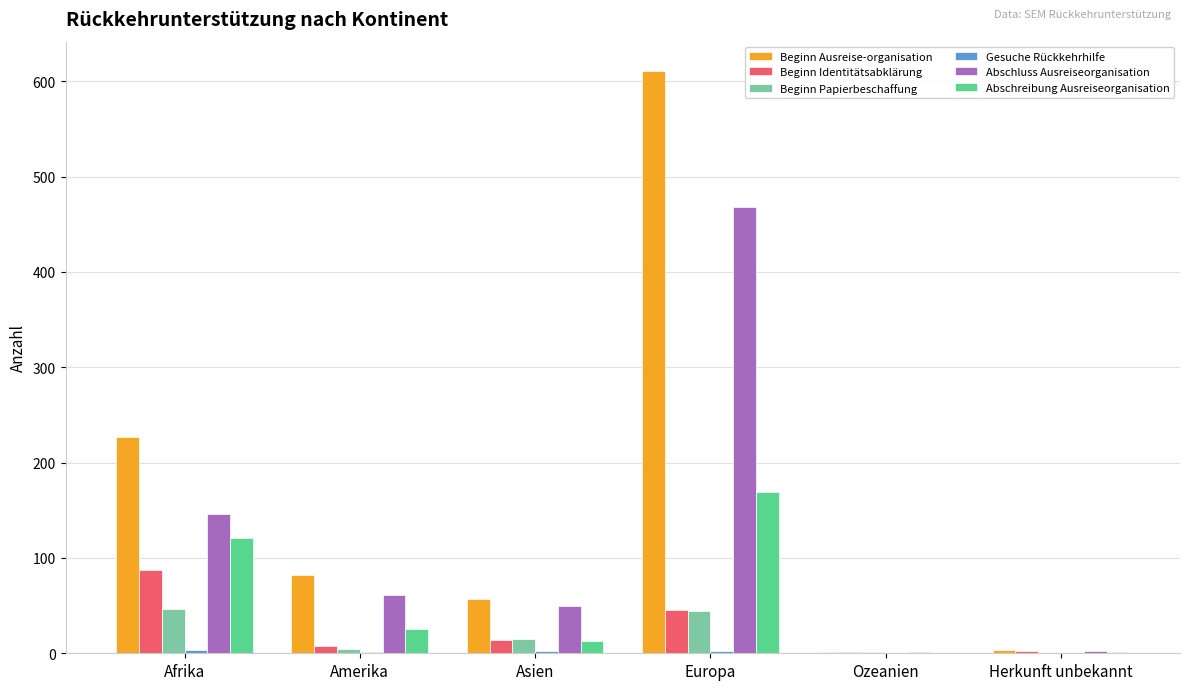

What is the greatest value displayed?

611